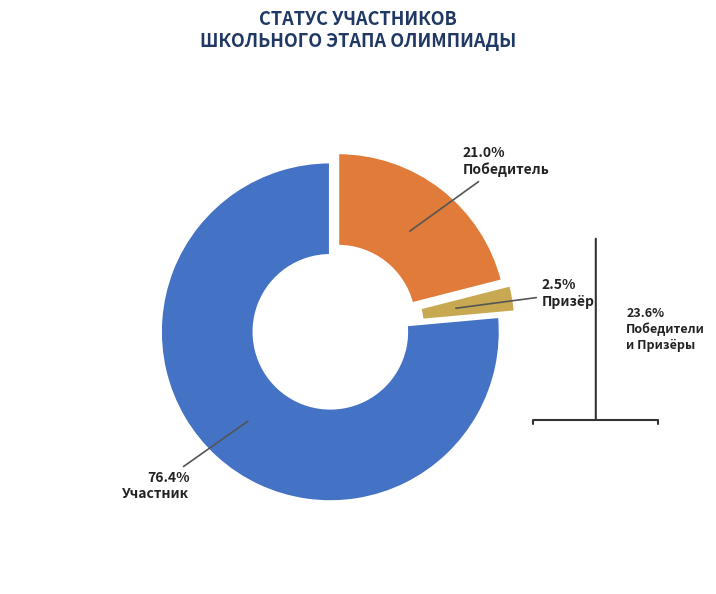

Count the number of slices in the pie.

3